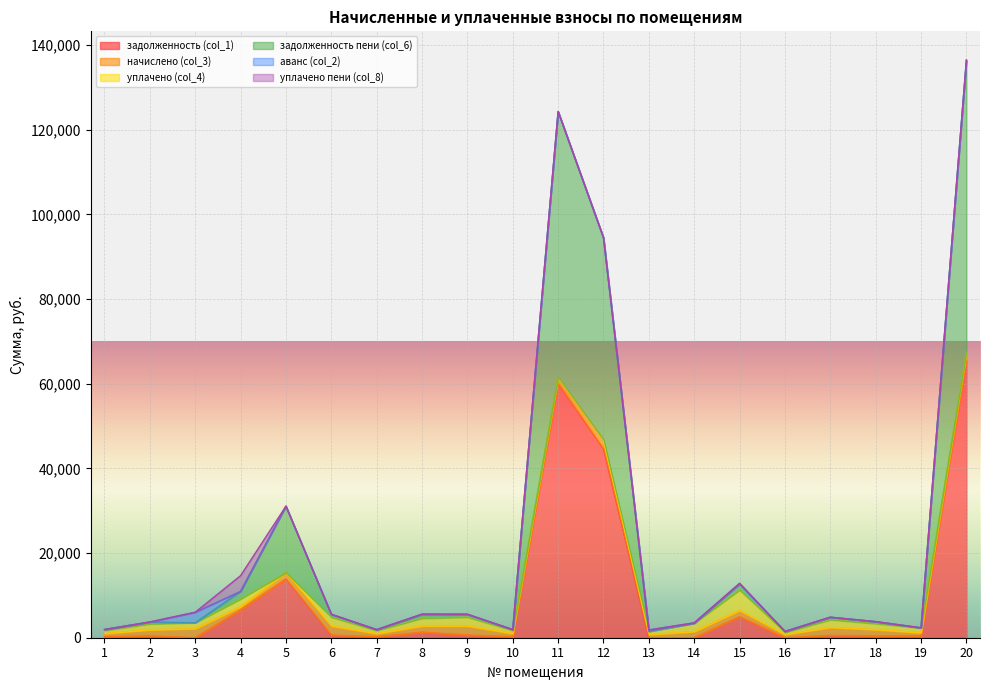

How many categories are shown in the chart?

20